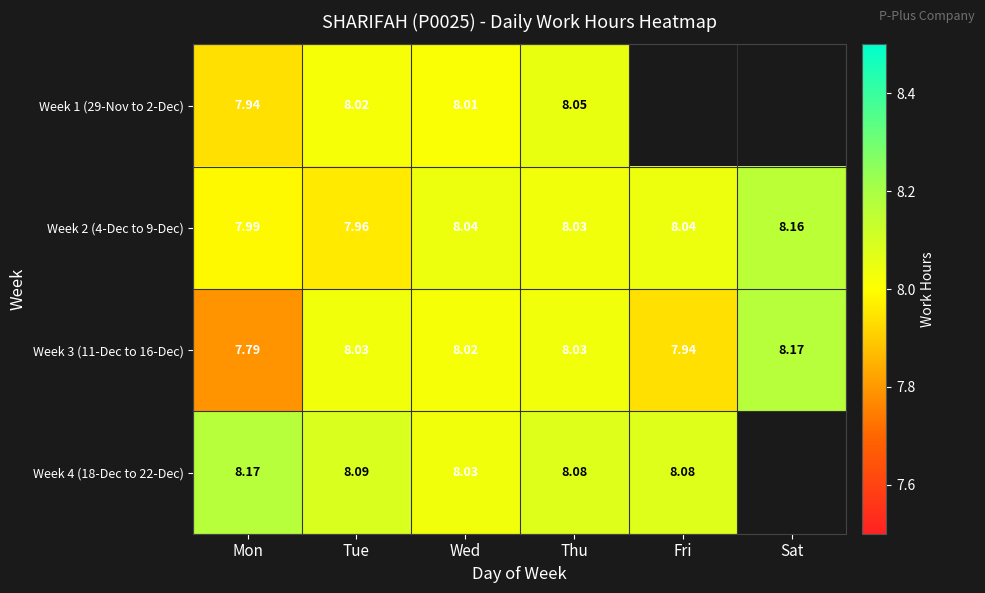

At which category does the chart reach its minimum across all series?

Mon